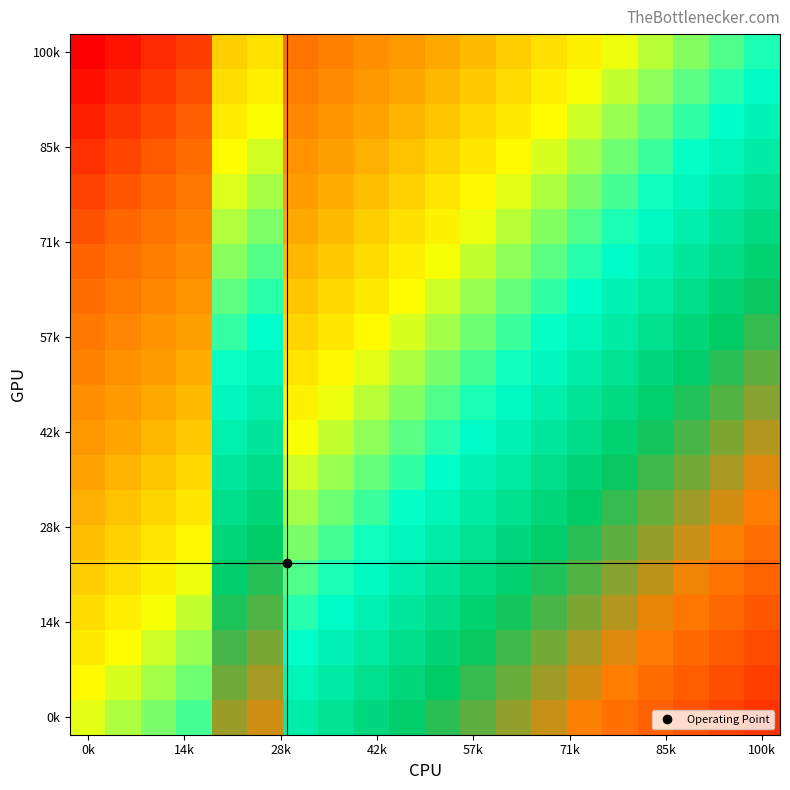

Count the number of data series in this chart.

20